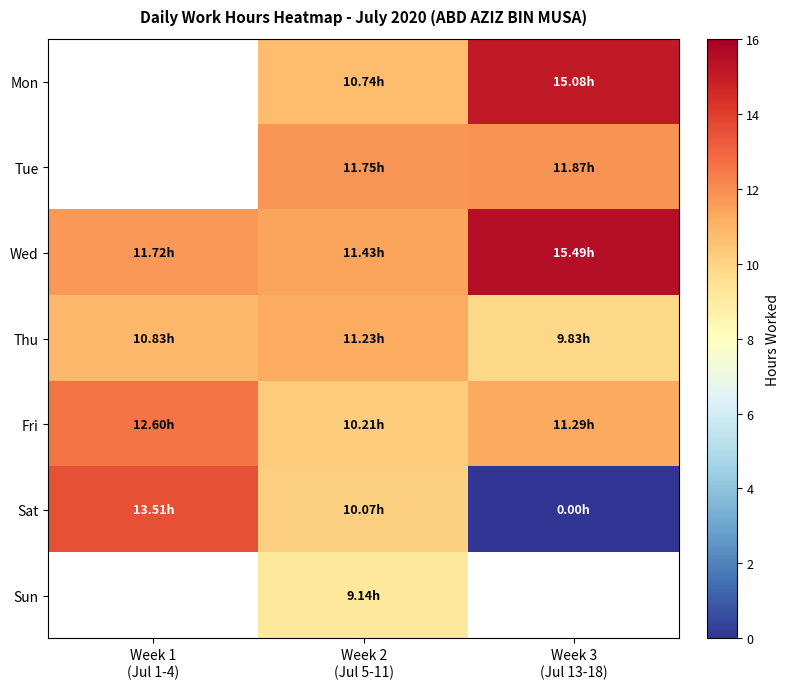

List the labels in order of Sun value, largest first.

Week 1 (Jul 1-4), Week 2 (Jul 5-11), Week 3 (Jul 13-18)